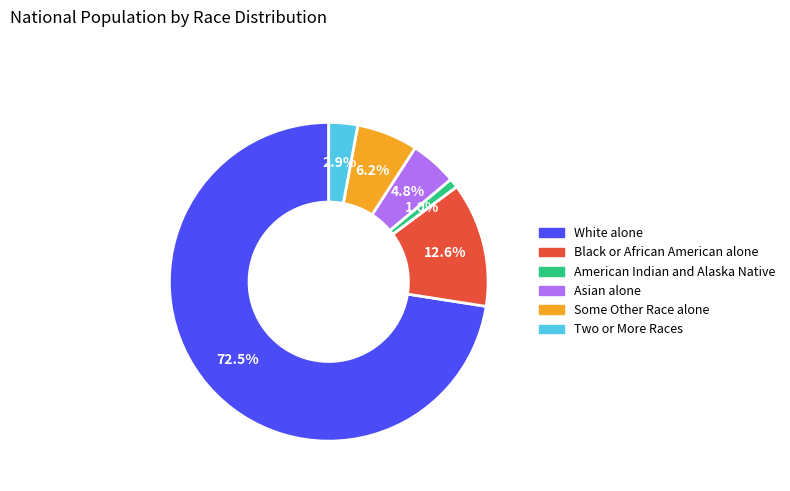

What is the largest slice in the pie chart?

White alone